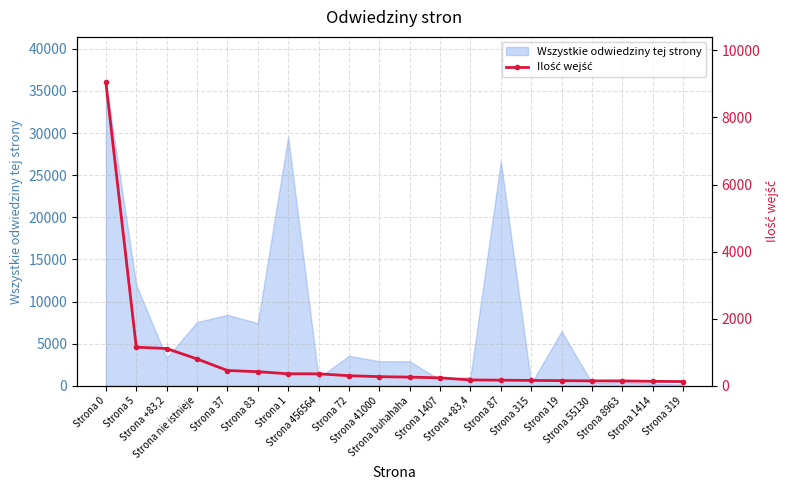

True or false: the data has more than 2 interior local peaks.

False